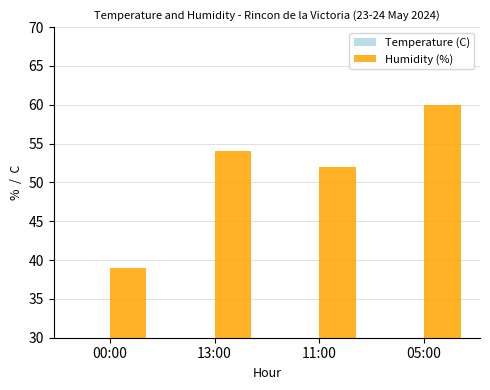

How many values in the Temperature (C) series exceed 23?

1